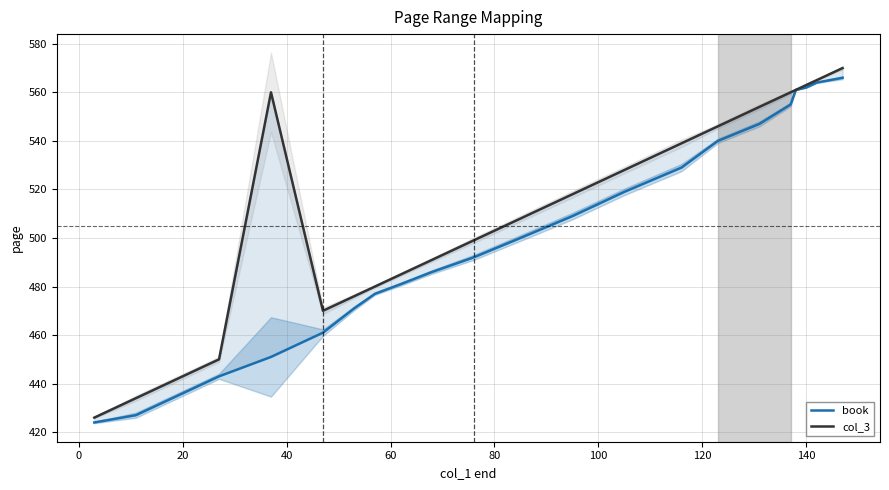

True or false: col_3 and book intersect in this chart.

False